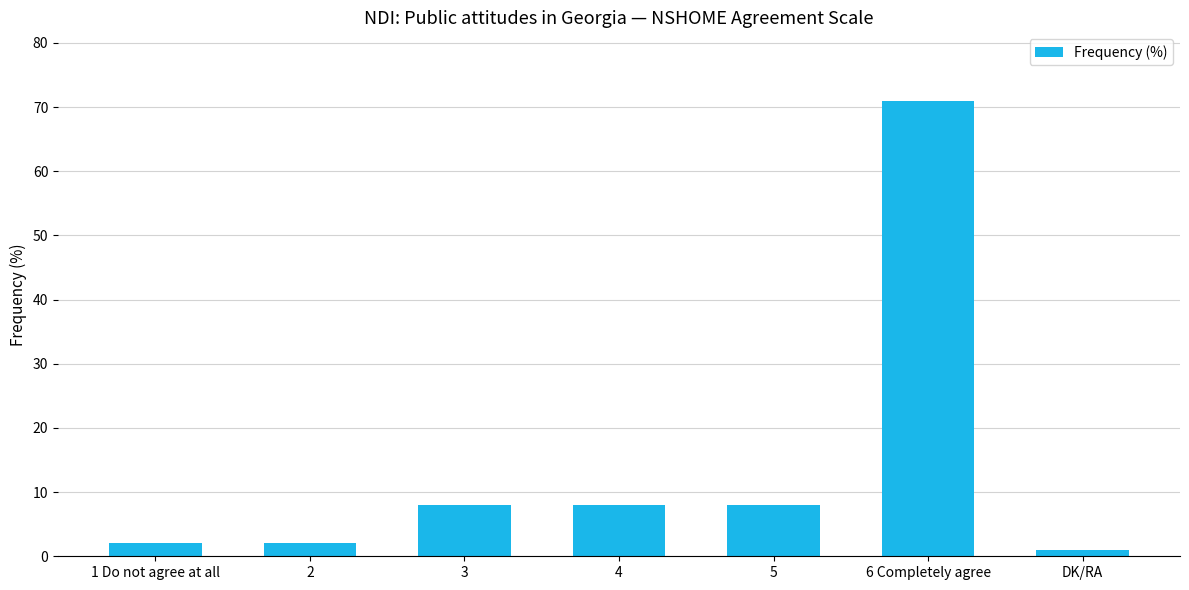

The chart shows a value of 2 at 2. True or false?

True